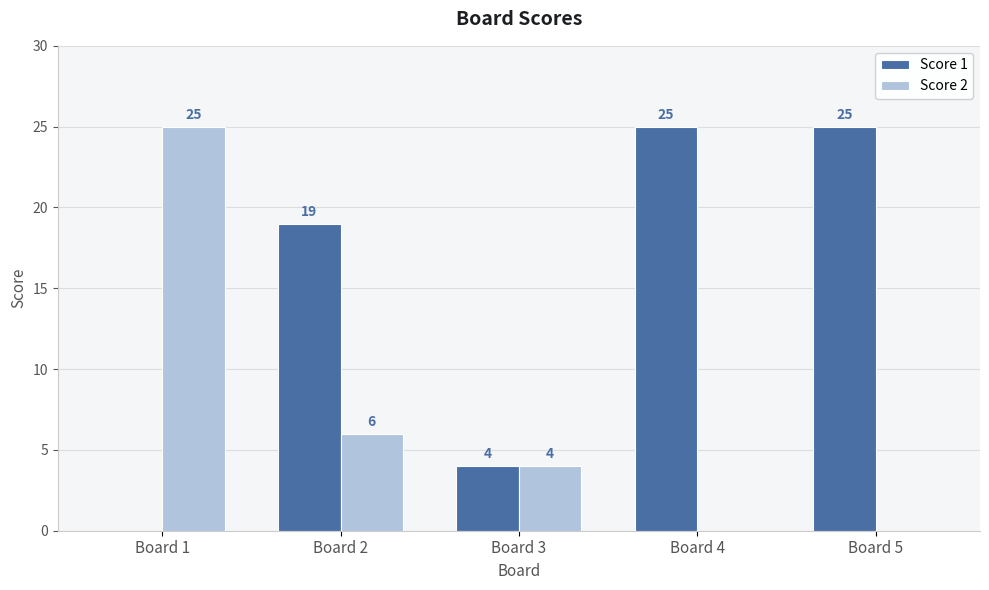

Read the Score 1 value at Board 2.

19